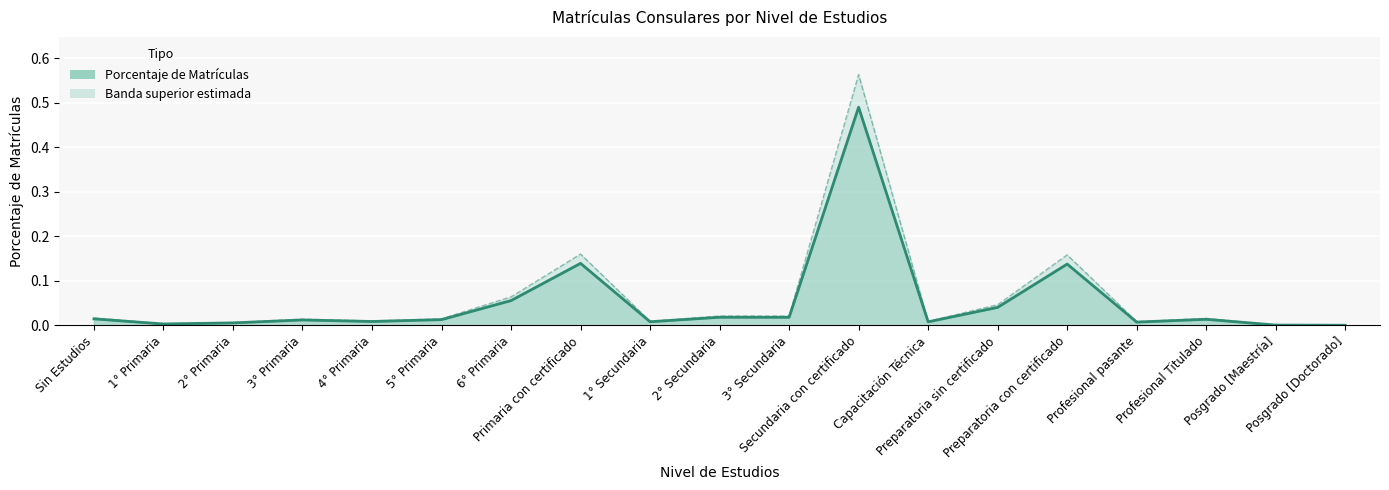

What is the maximum value shown in the chart?

0.5